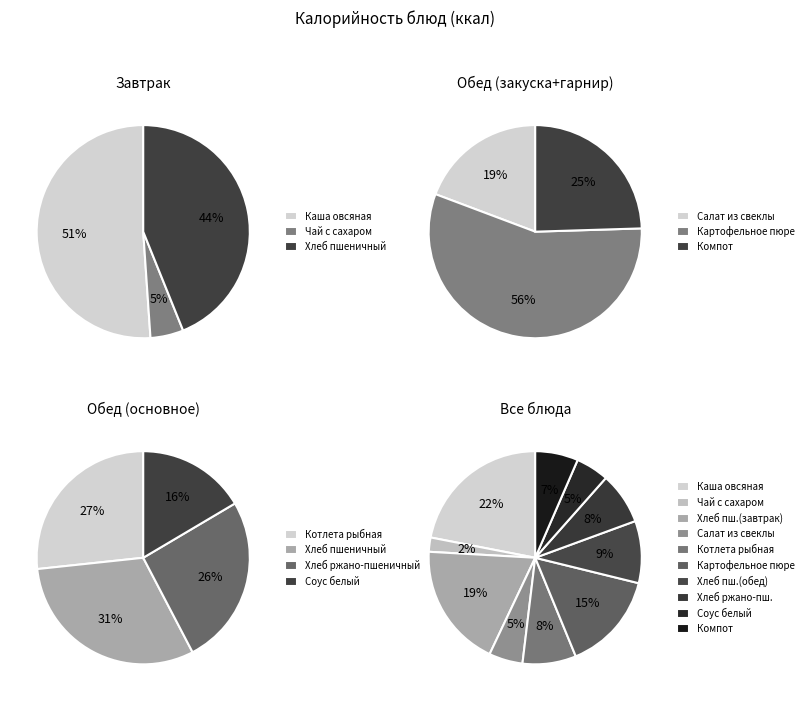

To the nearest percent, what is the combined percentage of Хлеб ржано-пшеничный and Компот из смеси сухофруктов?

14%